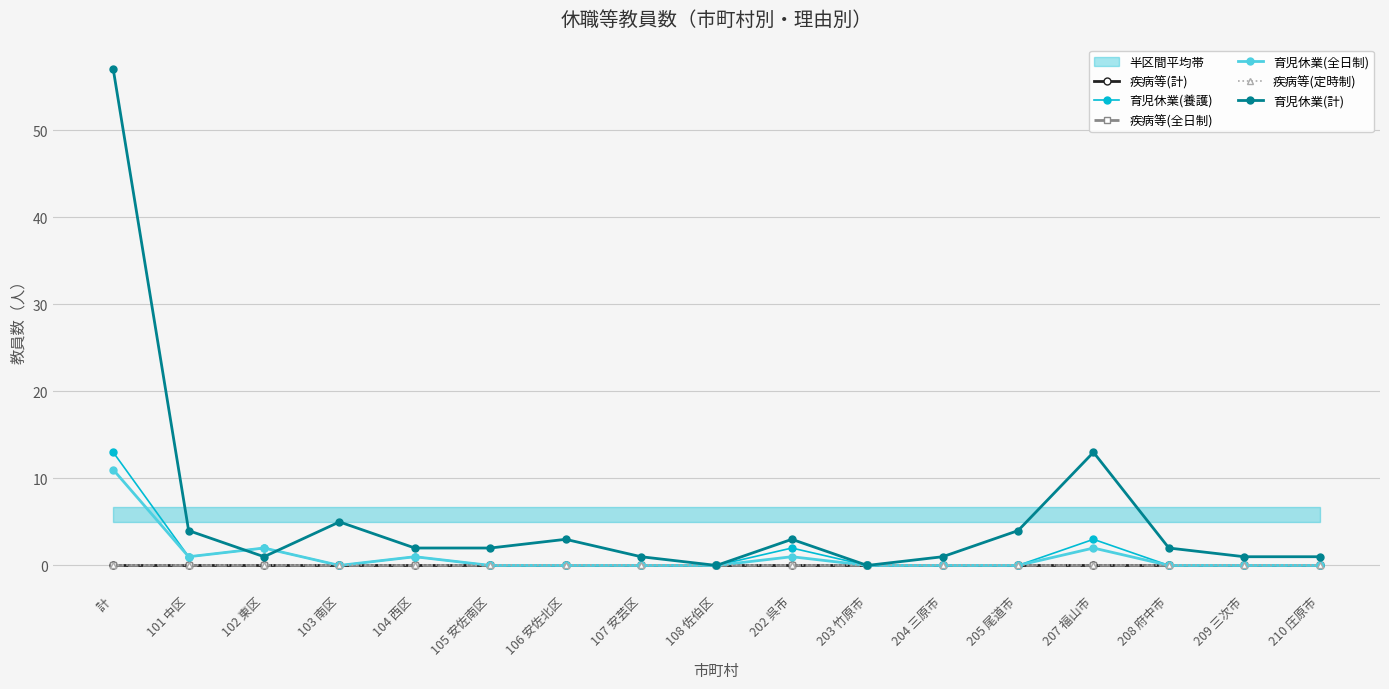

At which category does 育児休業(養護) reach its first local valley?

101 中区